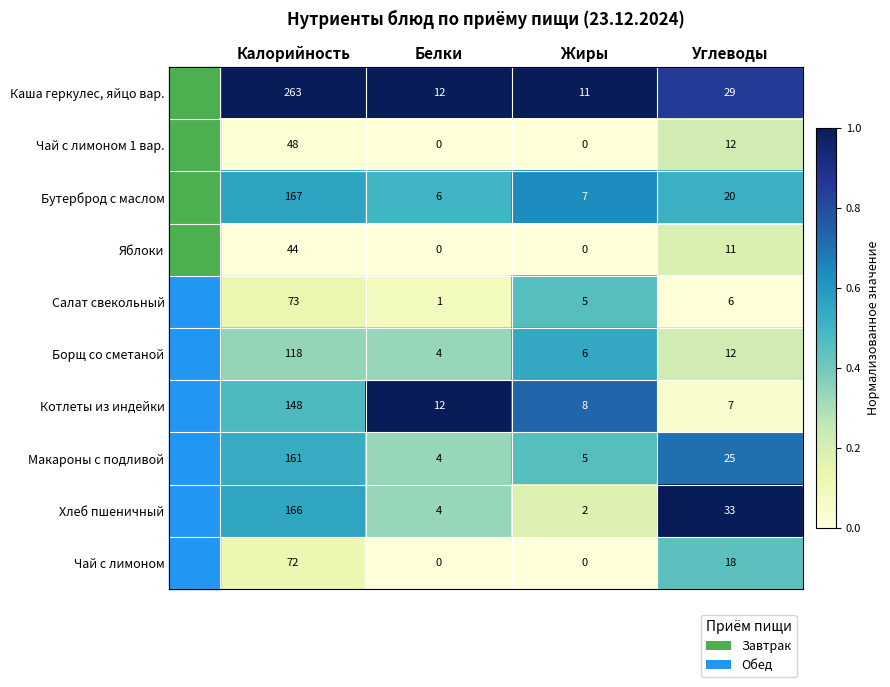

Count the number of categories in the chart.

4